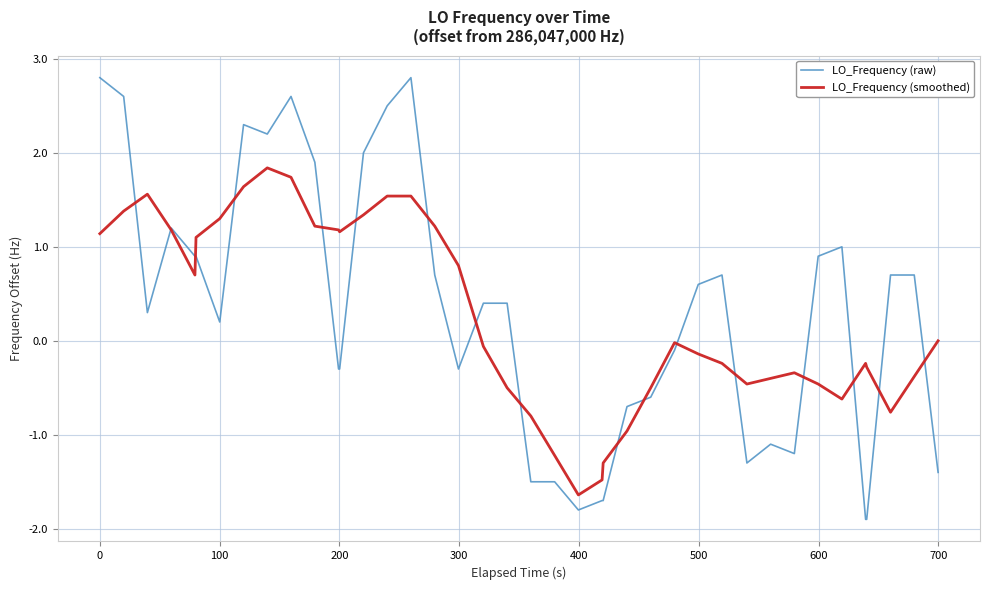

Rank the series by their maximum value, from highest to lowest.

LO_Frequency (raw), LO_Frequency (smoothed)